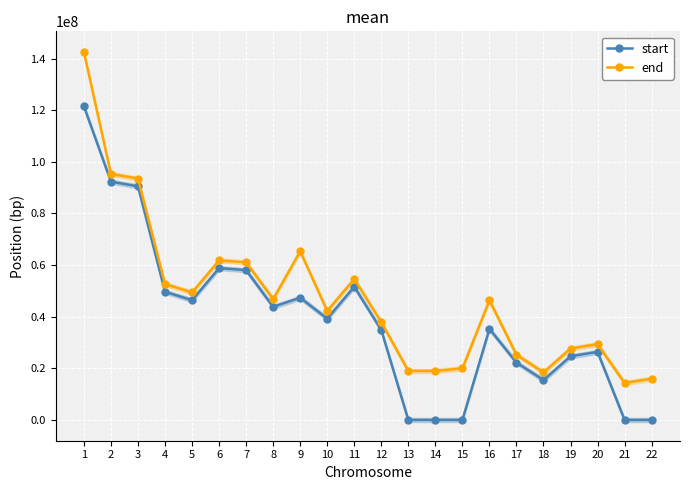

How many values in the end series exceed 46385801?

10